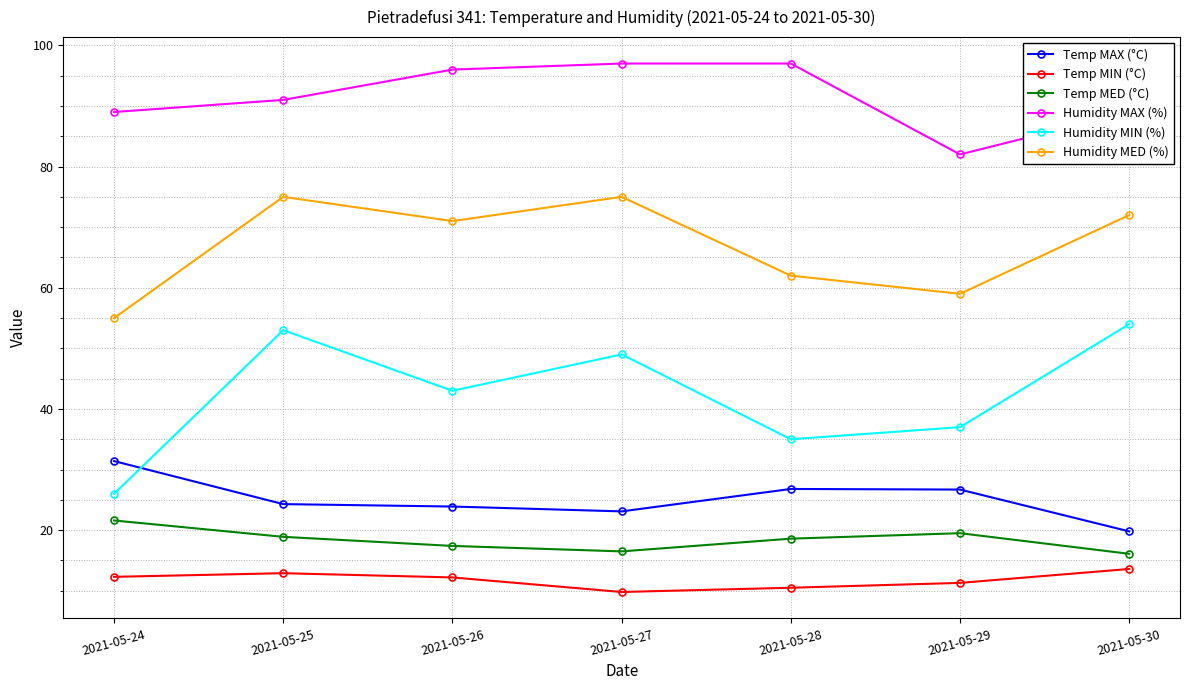

What is the sum of the Humidity MAX (%) values at 2021-05-29 and 2021-05-25?

173.0